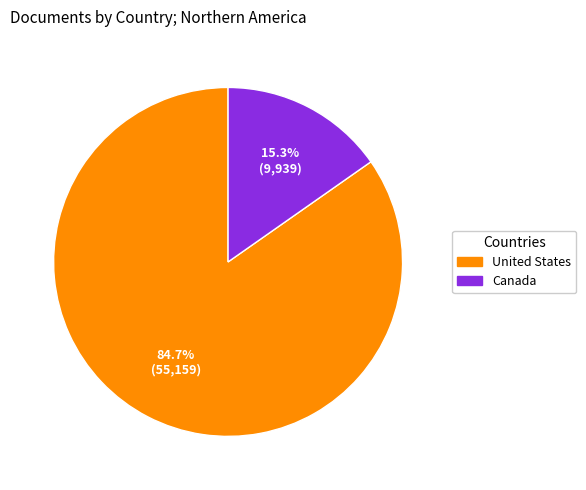

To the nearest percent, what is the difference between the largest and smallest slice percentages?

69%